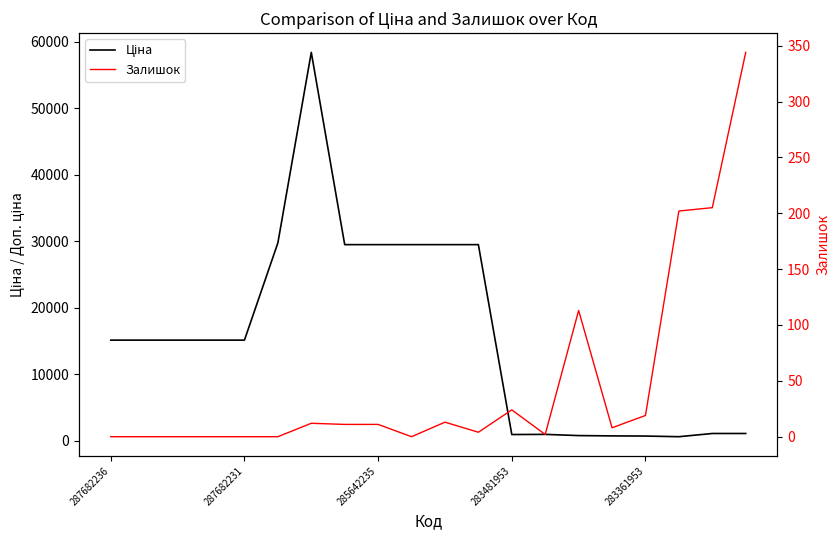

How many lines are shown in the chart?

2